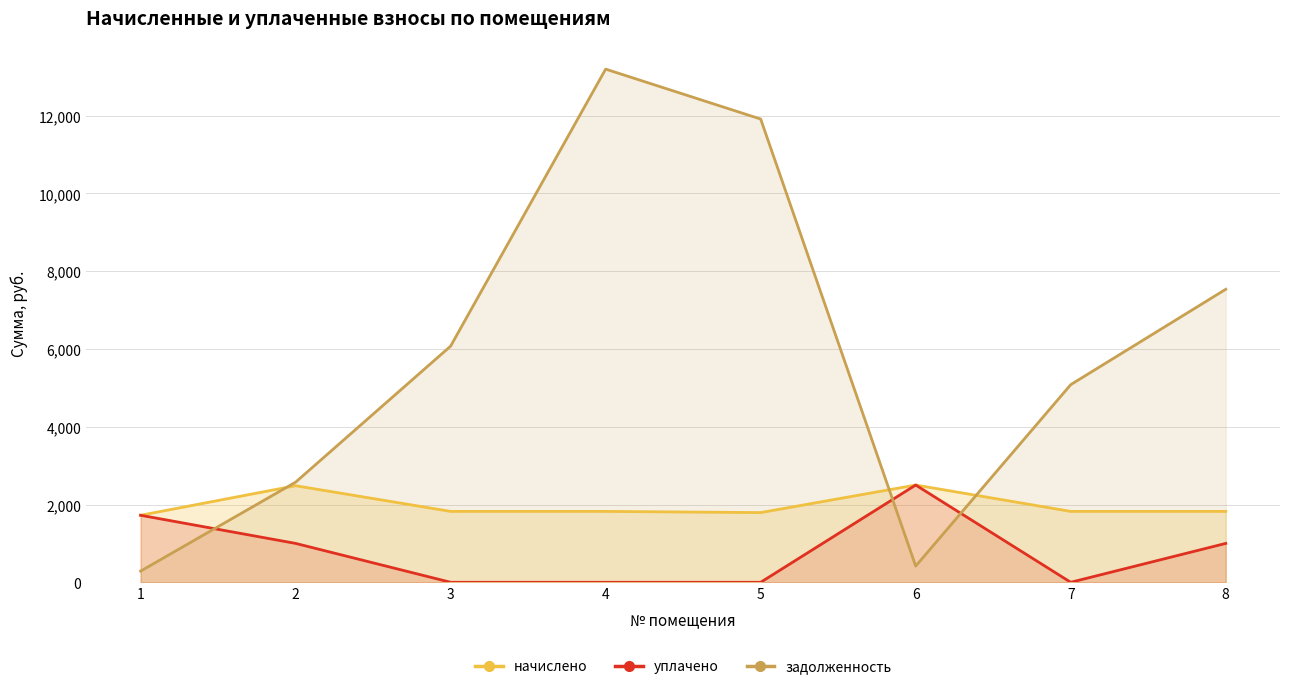

True or false: задолженность has more than 0 interior local peaks.

True